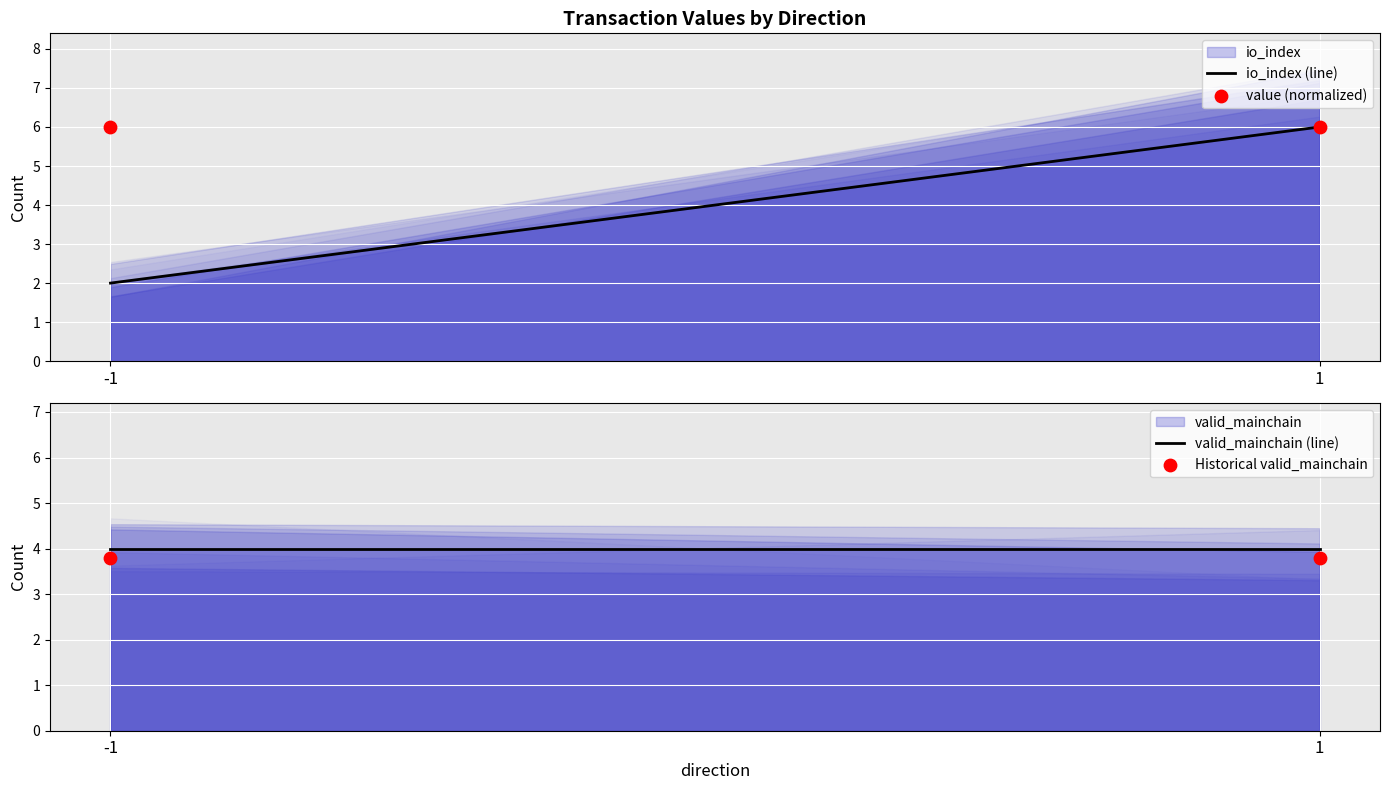

Which series has the largest total across all categories?

value (normalized)